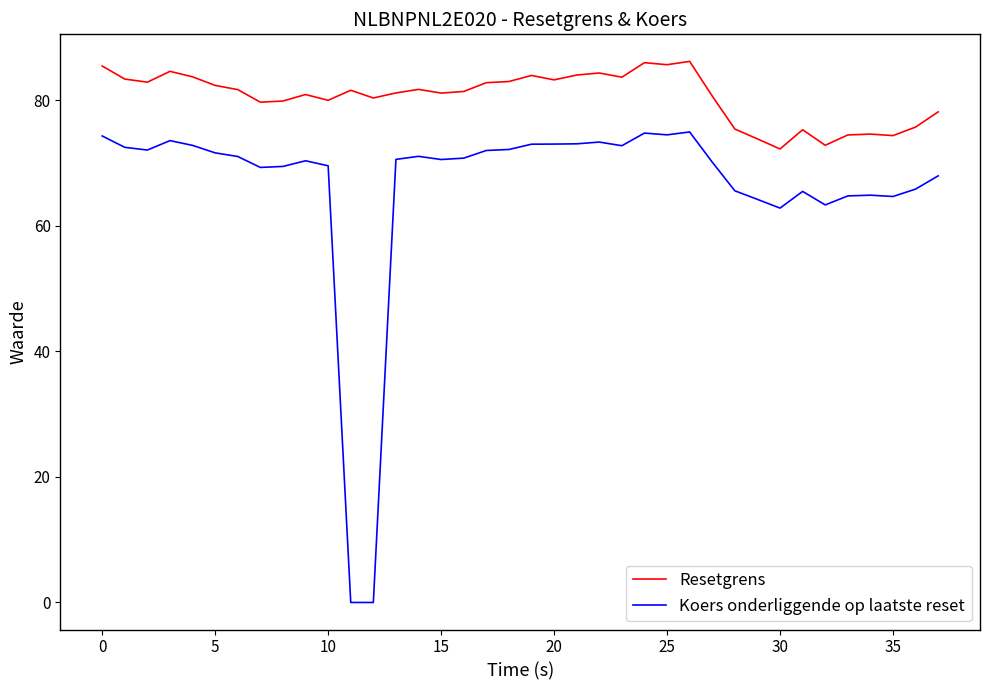

Rank the series by their average value, from lowest to highest.

Koers onderliggende op laatste reset, Resetgrens